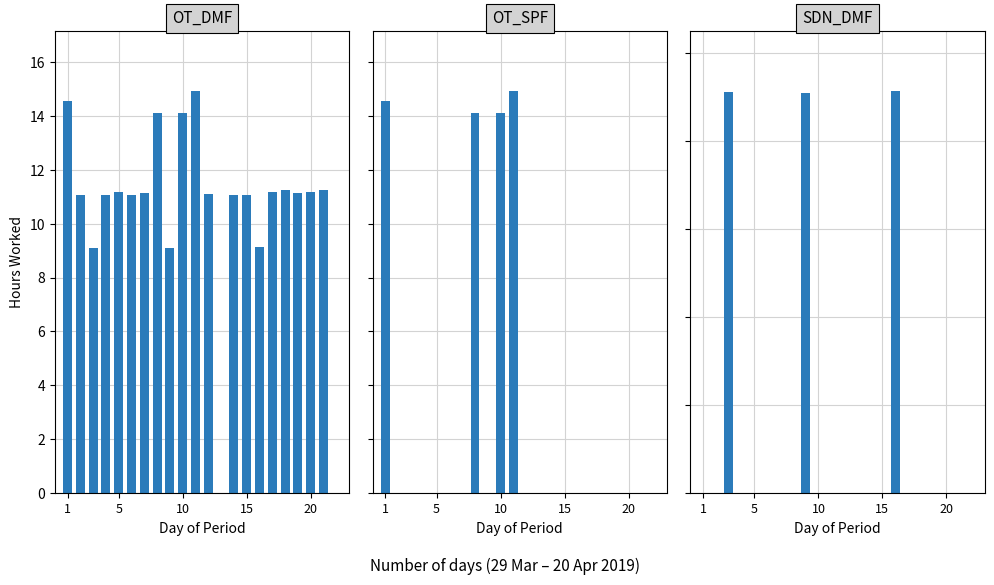

Is the value of OT_SPF at 7 greater than the value of SDN_DMF at 19?

Yes